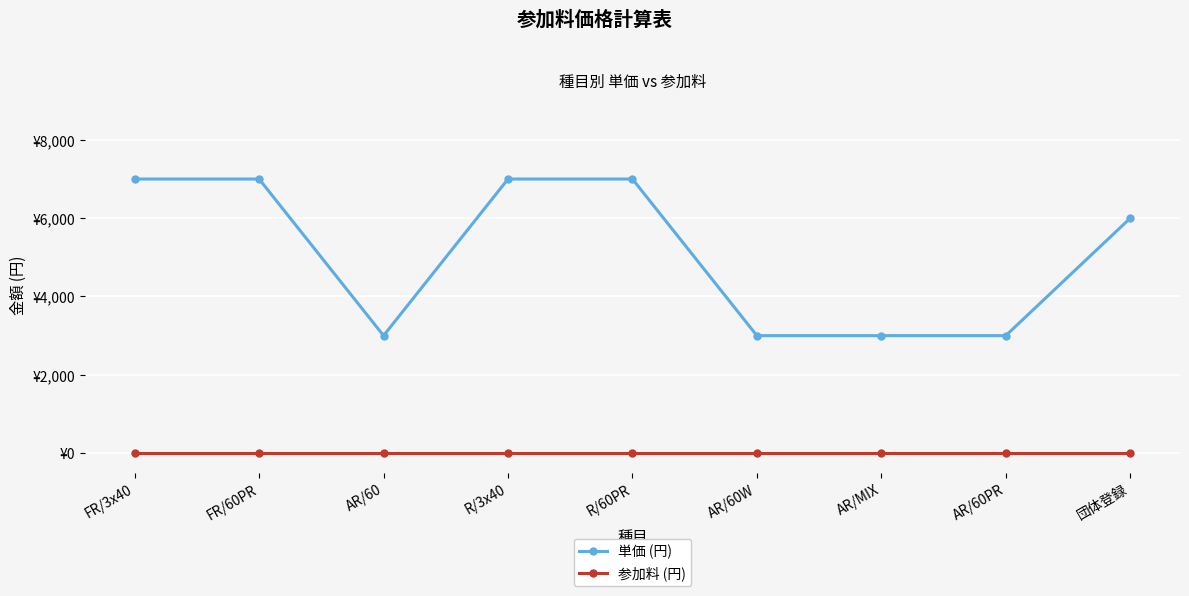

What is the approximate value of 単価 (円) at 団体登録?

6000